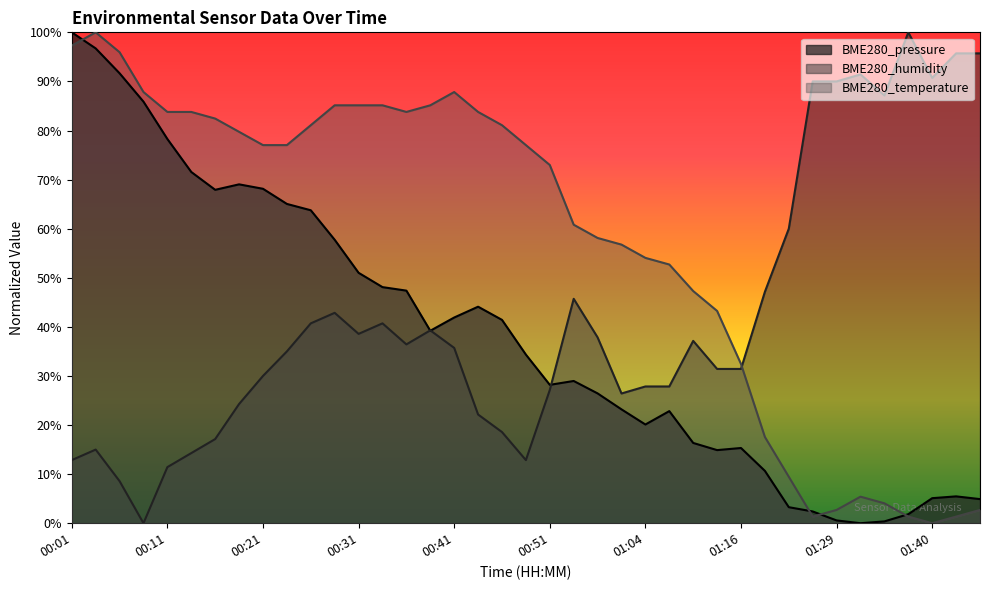

Reading left to right, extract all data points from this chart.

BME280_pressure: 00:01=100.0	00:03=96.7	00:06=91.7	00:09=85.9	00:11=78.3	00:14=71.6	00:16=67.9	00:19=69.0	00:21=68.1	00:24=65.0	00:26=63.8	00:29=57.7	00:31=51.0	00:34=48.1	00:36=47.4	00:39=39.2	00:41=41.9	00:44=44.1	00:46=41.4	00:49=34.3	00:51=28.2	00:57=29.0	00:59=26.4	01:02=23.2	01:04=20.1	01:07=22.8	01:10=16.4	01:13=14.9	01:16=15.3	01:20=10.7	01:23=3.3	01:25=2.4	01:29=0.6	01:31=0.0	01:34=0.4	01:37=1.8	01:40=5.1	01:42=5.5	01:45=4.9
BME280_humidity: 00:01=12.9	00:03=15.0	00:06=8.6	00:09=0.0	00:11=11.4	00:14=14.3	00:16=17.1	00:19=24.3	00:21=30.0	00:24=35.0	00:26=40.7	00:29=42.9	00:31=38.6	00:34=40.7	00:36=36.4	00:39=39.3	00:41=35.7	00:44=22.1	00:46=18.6	00:49=12.9	00:51=27.1	00:57=45.7	00:59=37.9	01:02=26.4	01:04=27.9	01:07=27.9	01:10=37.1	01:13=31.4	01:16=31.4	01:20=47.1	01:23=60.0	01:25=90.0	01:29=90.0	01:31=91.4	01:34=87.1	01:37=100.0	01:40=90.7	01:42=95.7	01:45=95.7
BME280_temperature: 00:01=97.3	00:03=100.0	00:06=95.9	00:09=87.8	00:11=83.8	00:14=83.8	00:16=82.4	00:19=79.7	00:21=77.0	00:24=77.0	00:26=81.1	00:29=85.1	00:31=85.1	00:34=85.1	00:36=83.8	00:39=85.1	00:41=87.8	00:44=83.8	00:46=81.1	00:49=77.0	00:51=73.0	00:57=60.8	00:59=58.1	01:02=56.8	01:04=54.1	01:07=52.7	01:10=47.3	01:13=43.2	01:16=32.4	01:20=17.6	01:23=9.5	01:25=1.4	01:29=2.7	01:31=5.4	01:34=4.1	01:37=1.4	01:40=0.0	01:42=1.4	01:45=2.7